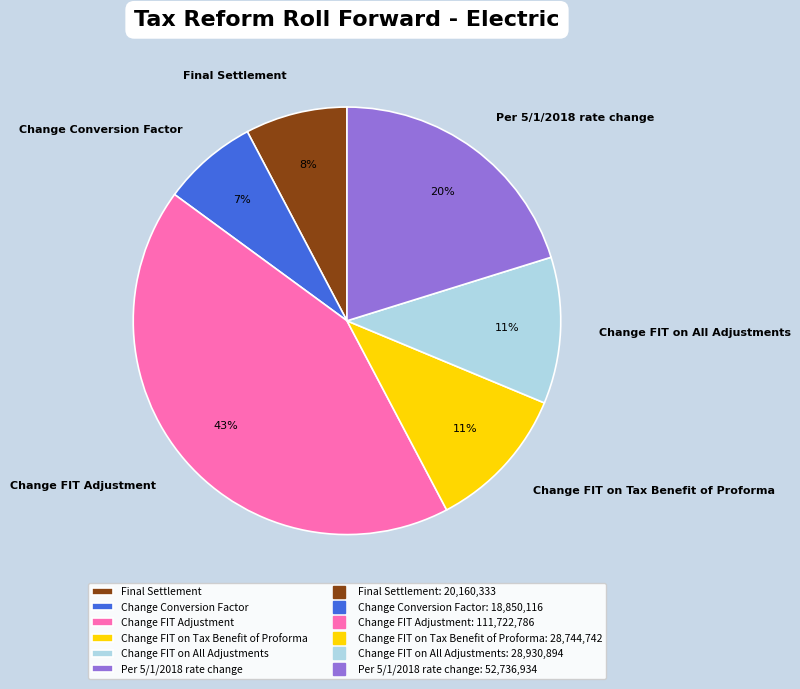

Does Final Settlement account for over 50% of the chart?

No